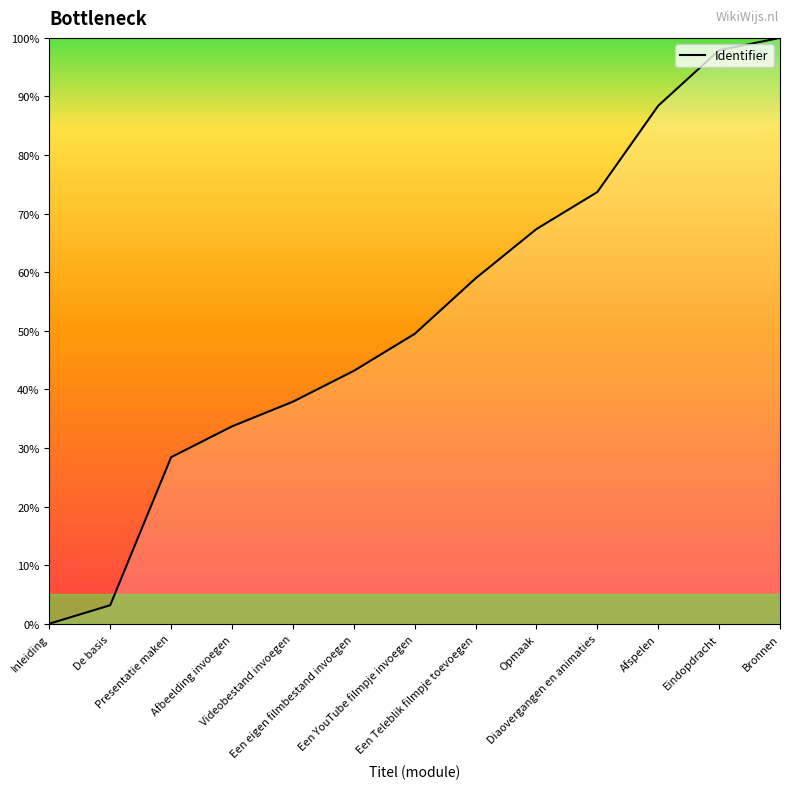

What is the difference between the maximum and minimum values?

100.0